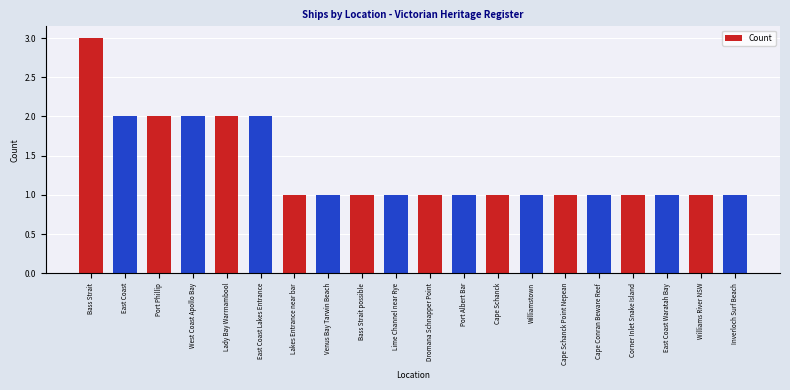

Reading left to right, list all the values displayed in this chart.

3	2	2	2	2	2	1	1	1	1	1	1	1	1	1	1	1	1	1	1